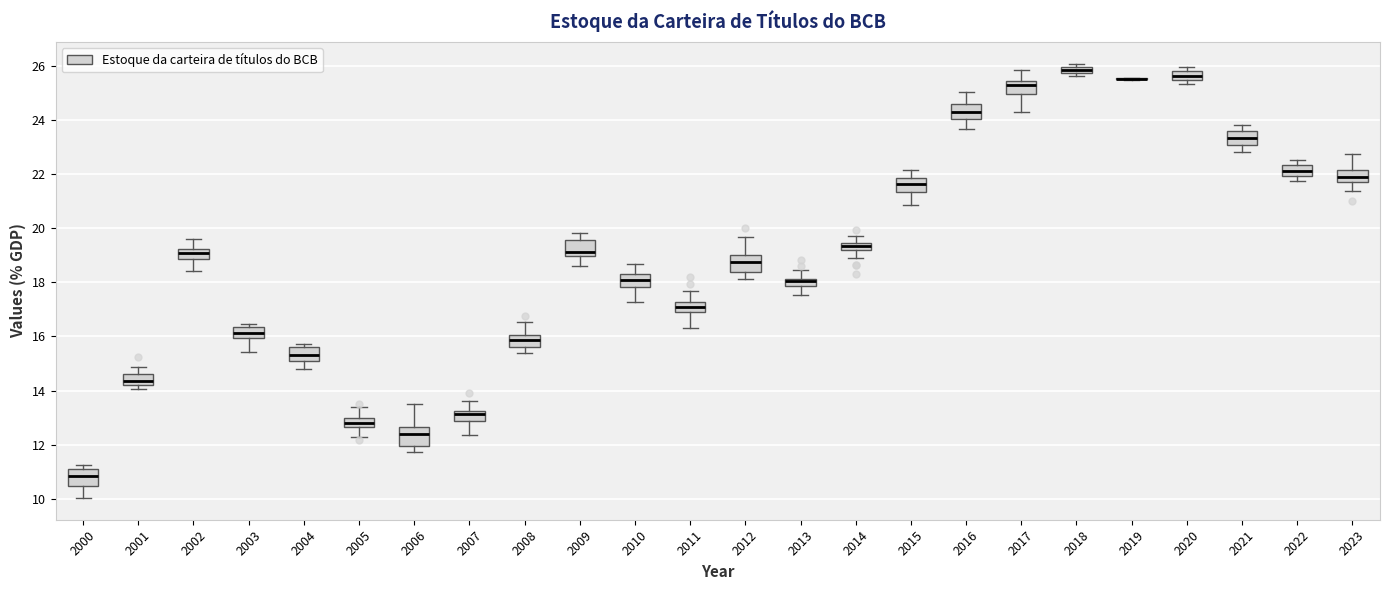

Where does the median line of the box at x = 2001 sit on the y-axis? The values are not printed on the chart, so give them approximately, as read against the axis.

14.4